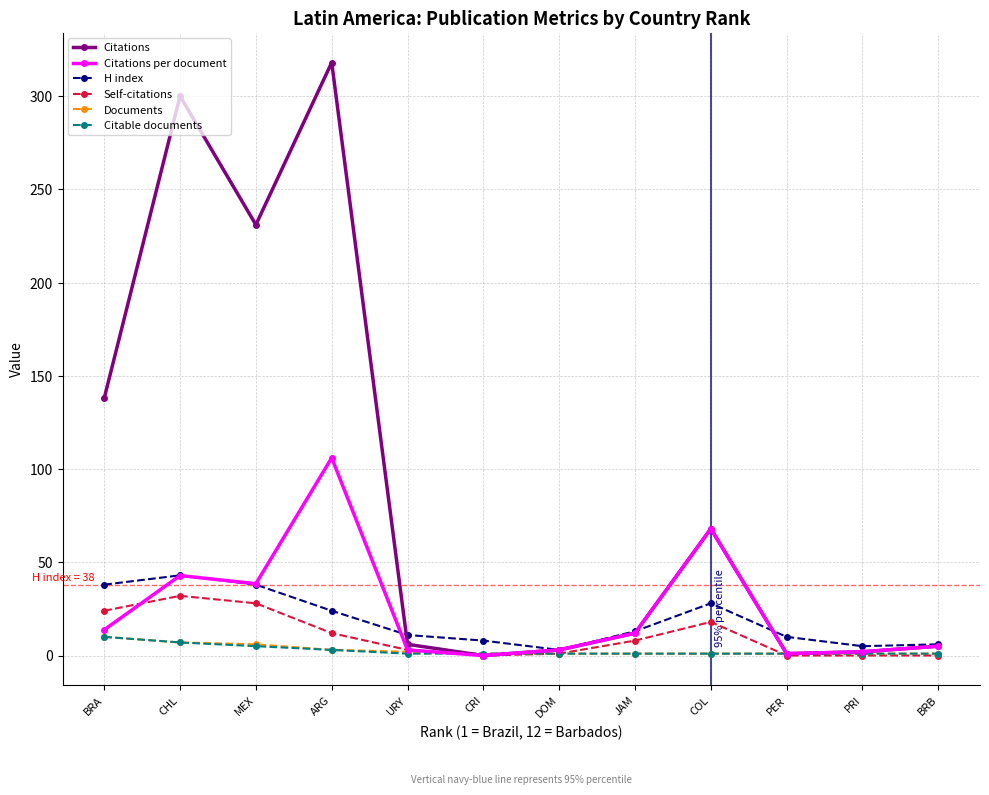

At how many categories does at least one series exceed 224?

3